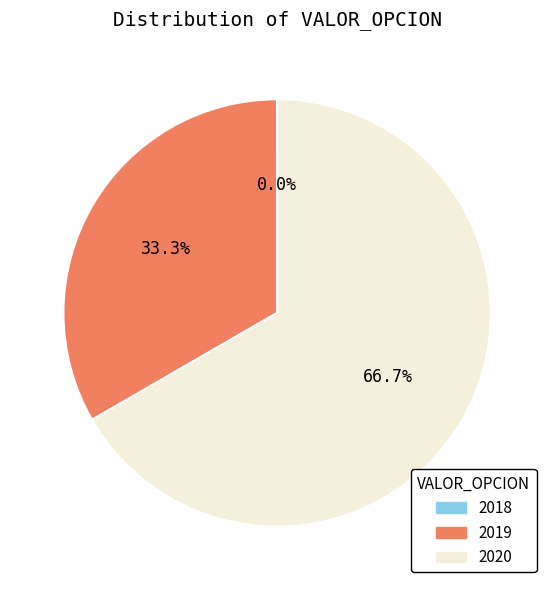

What percentage do 2019 and 2020 together represent?

100.0%